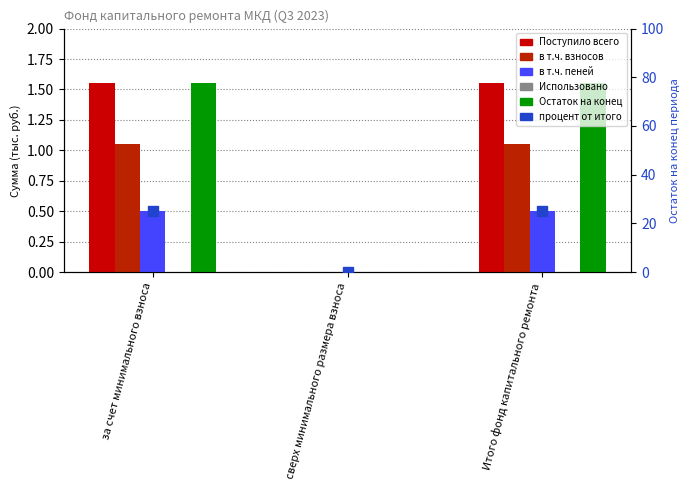

True or false: в т.ч. взносов has a value of 1.1 at за счет минимального взноса.

True